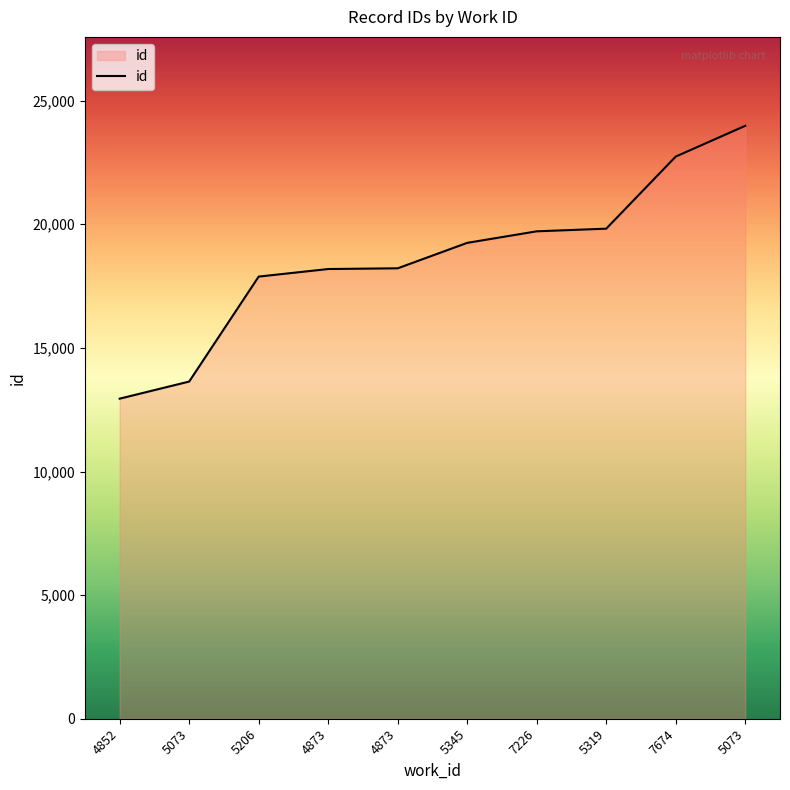

Is this an area chart (filled region under the line)?

Yes